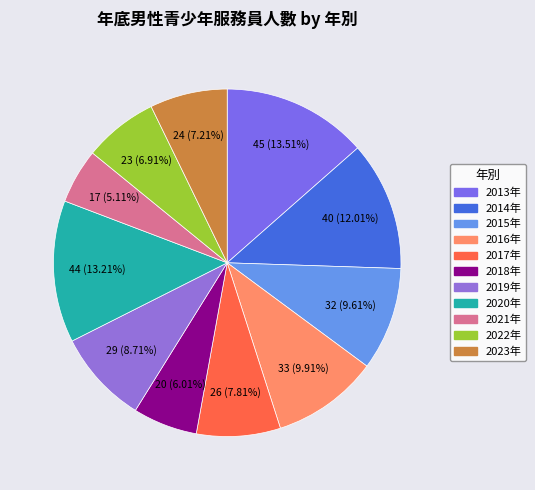

Combined, what portion of the pie is 2014年 and 2020年?

25.2%